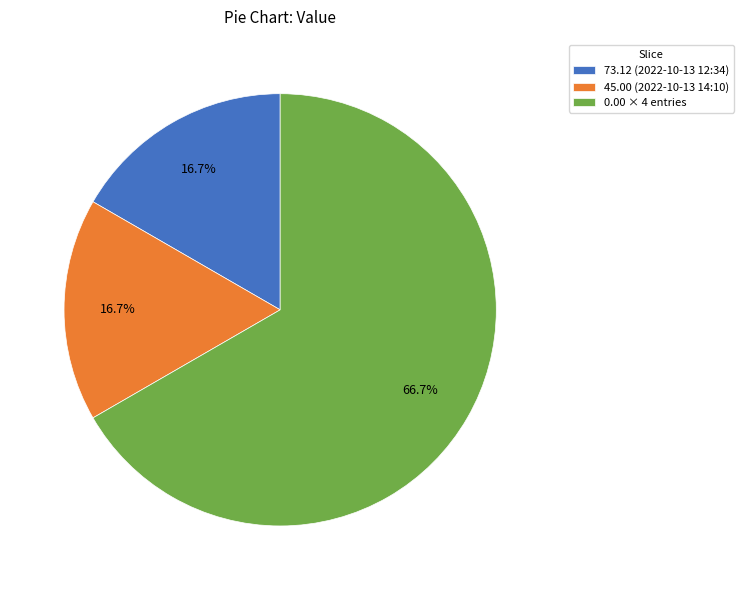

Which category has the biggest portion of the pie?

0.00 × 4 entries